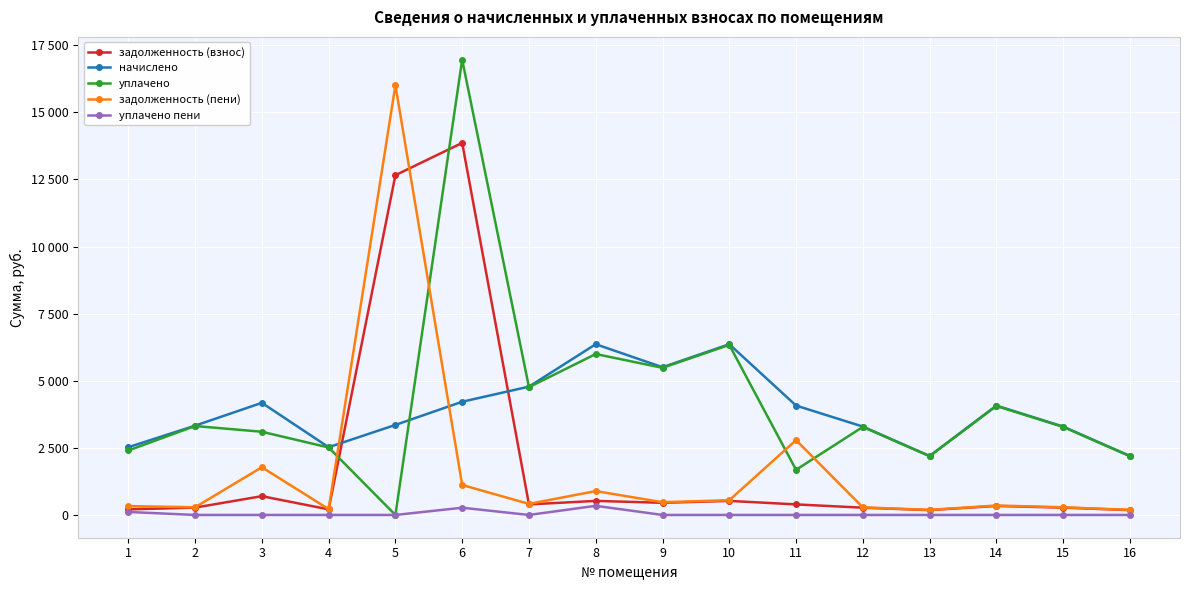

The value of начислено at 4 is 4200.0. True or false?

False